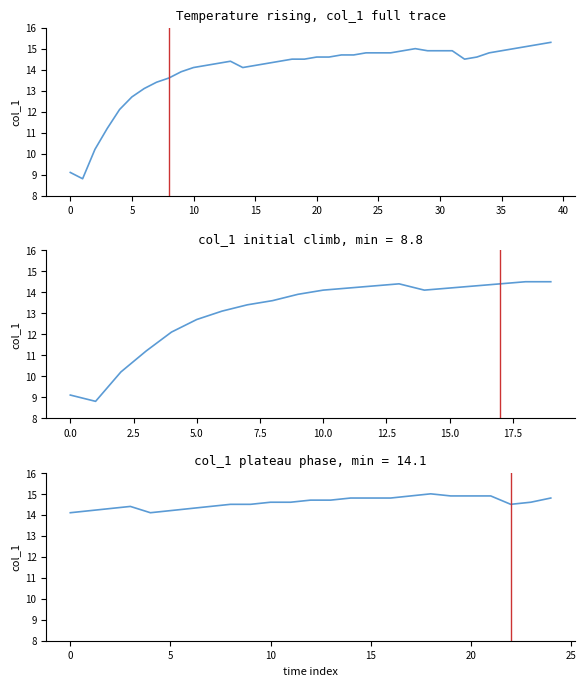

How many data points does each series have?

25